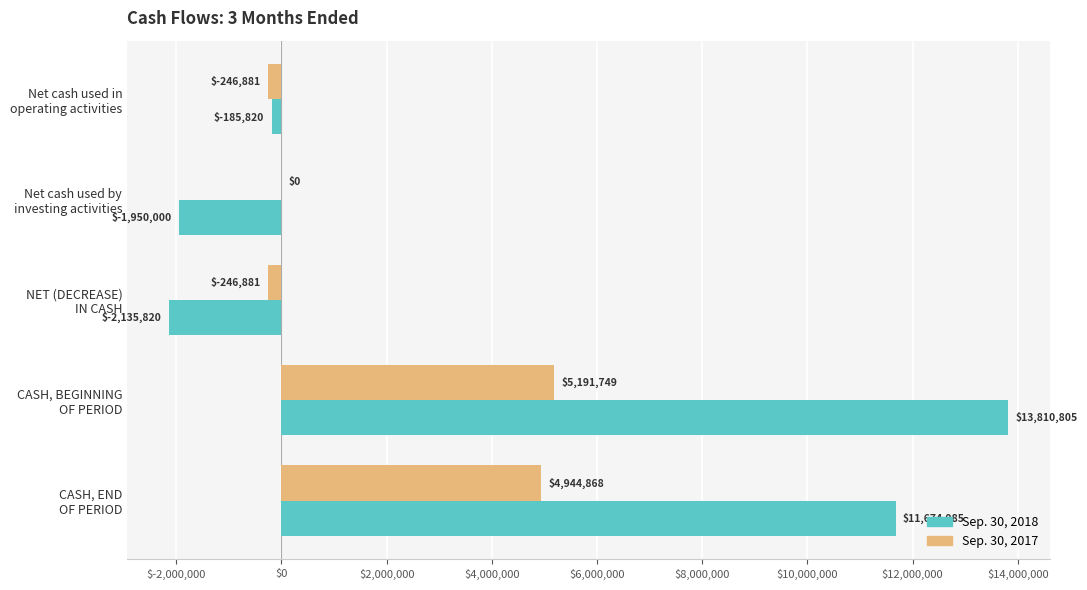

What is the sum of all Sep. 30, 2018 values?

21214150